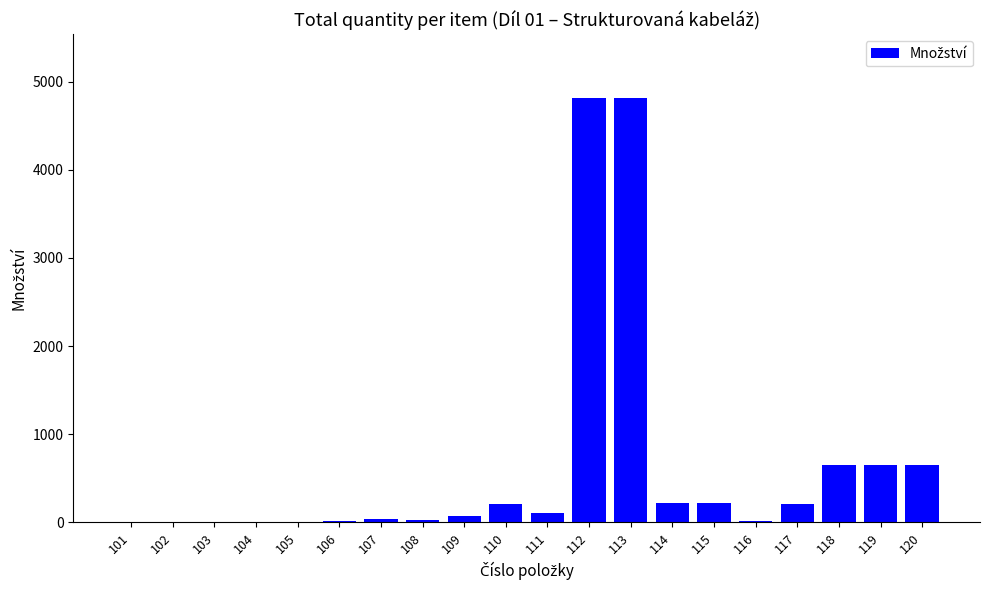

How many categories are shown in the chart?

20